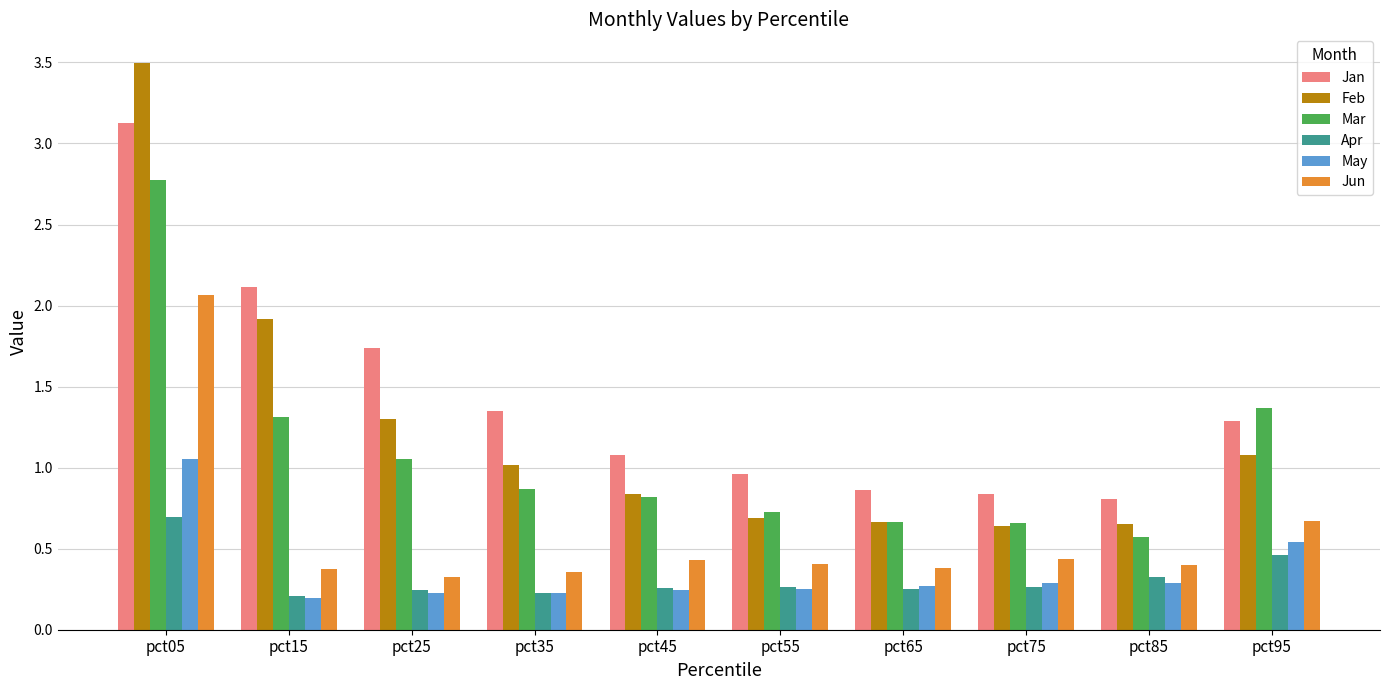

What is the average value of the Feb series?

1.2